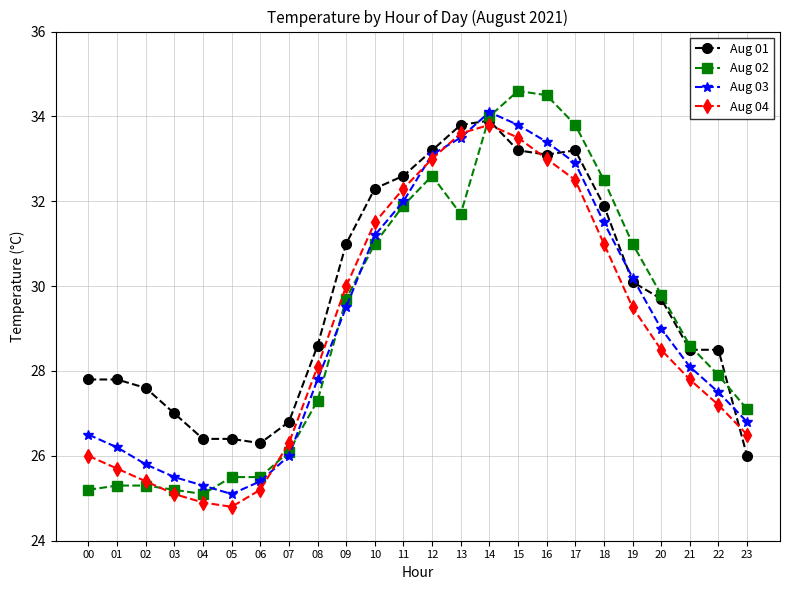

How many interior local valleys does the Aug 03 series have?

1